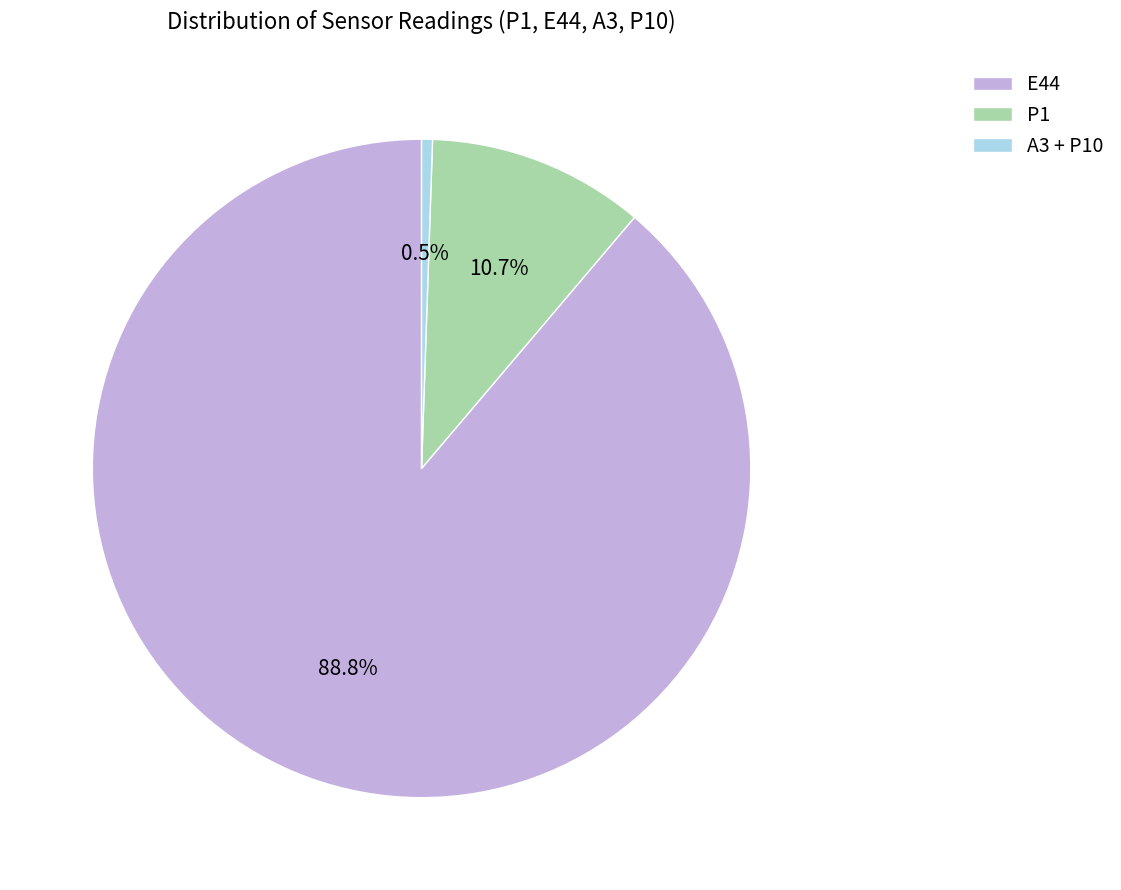

Rank the categories by value from lowest to highest.

A3 + P10, P1, E44